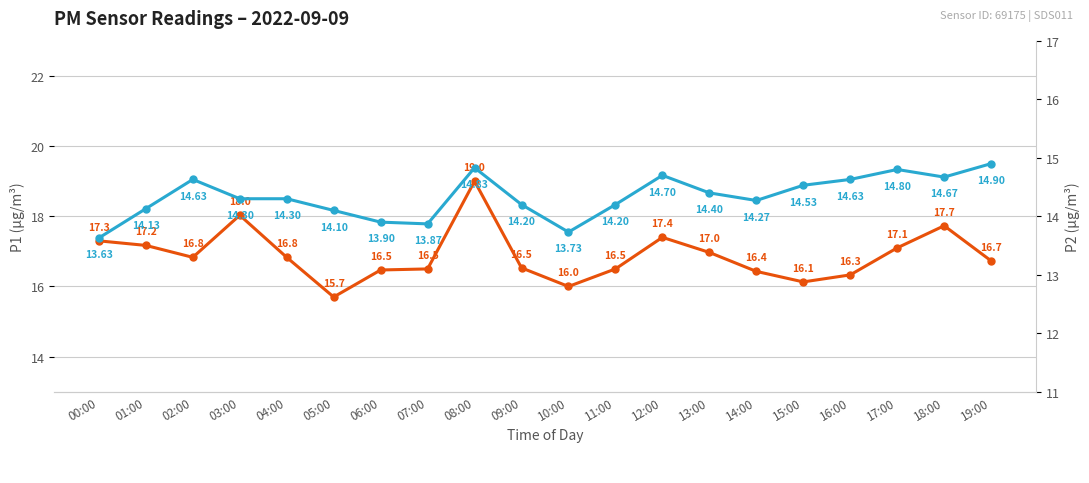

At which category does P2 reach its first local peak?

02:00